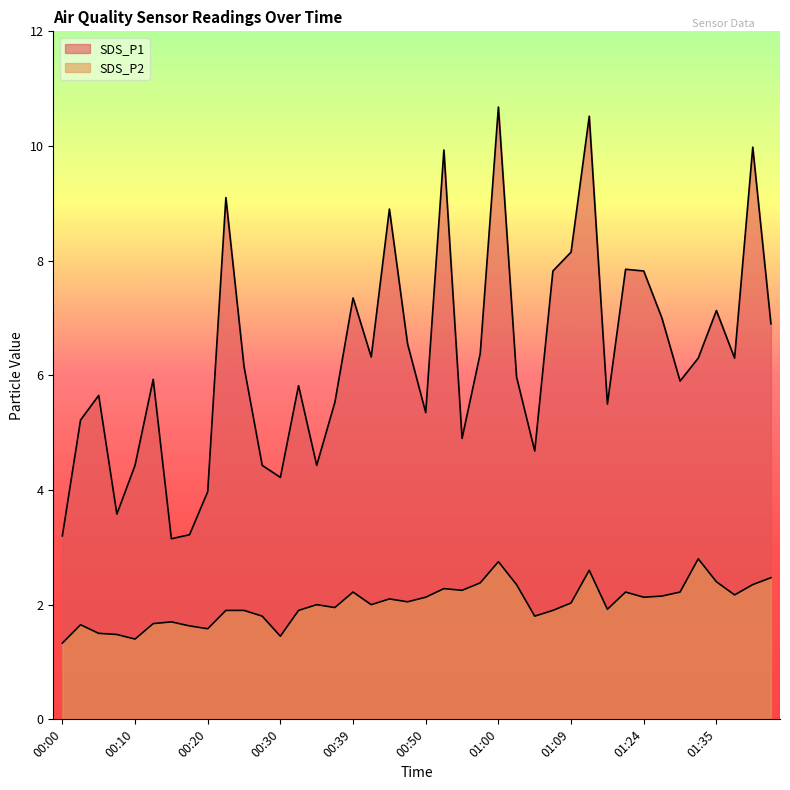

How many lines are shown in the chart?

2